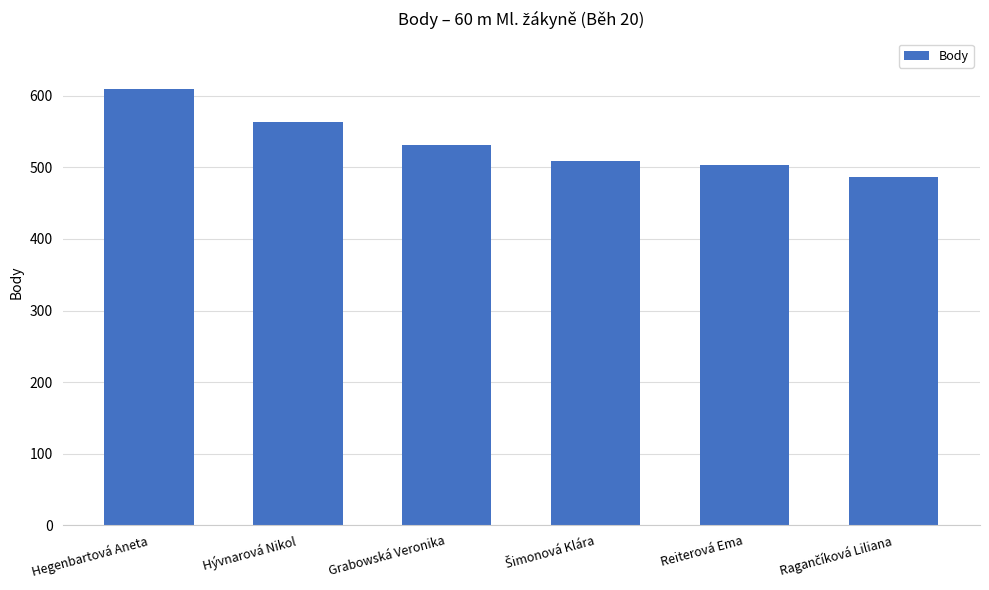

What is the maximum value shown in the chart?

610